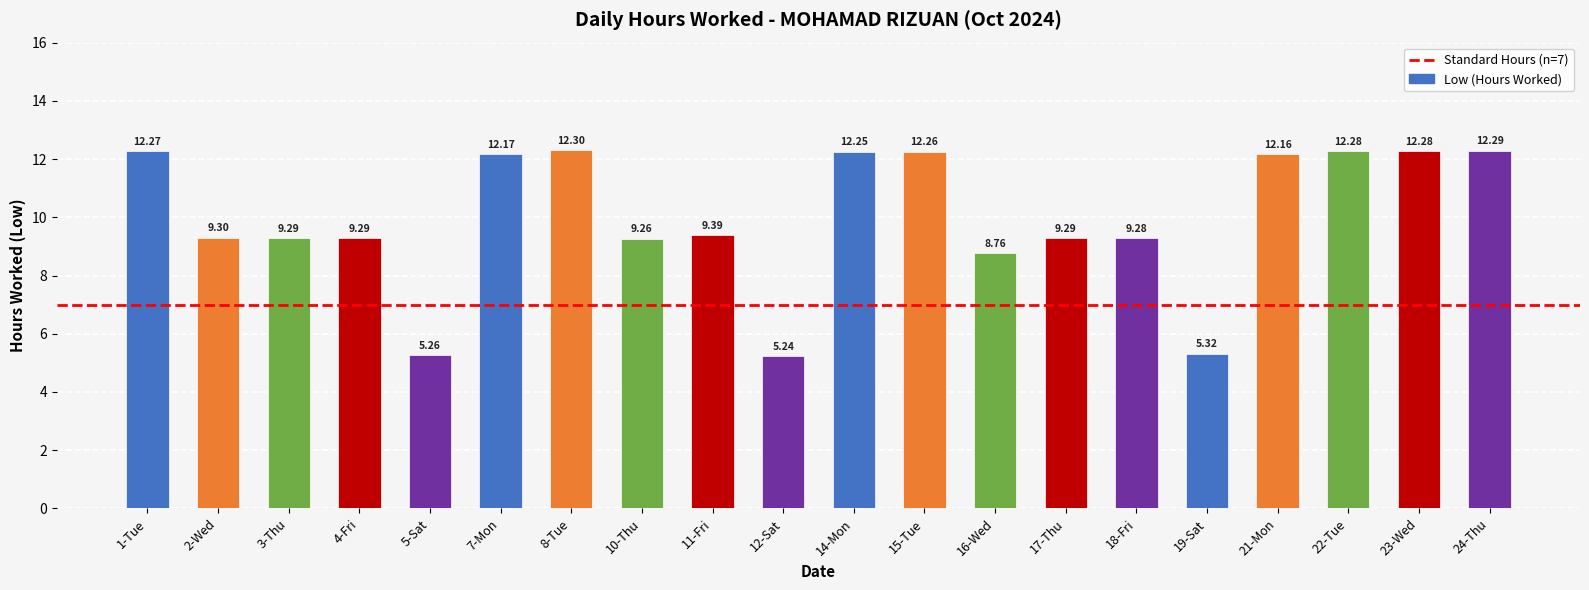

What is the difference between the maximum and minimum values?

7.1